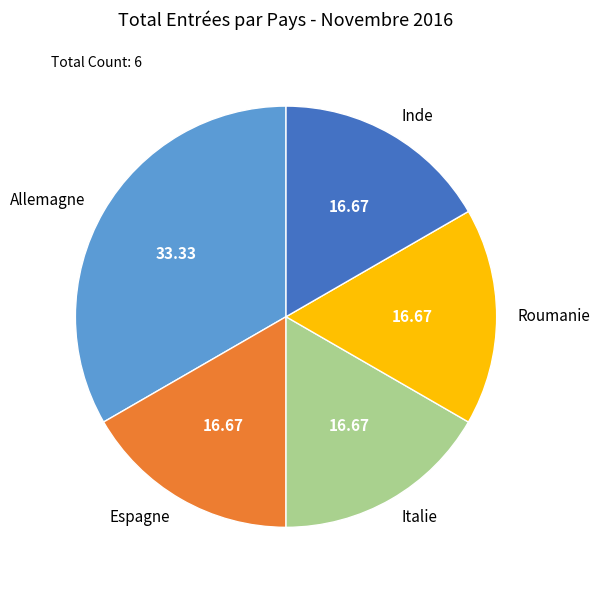

What is the ratio of the value at Italie to the value at Inde?

1.0